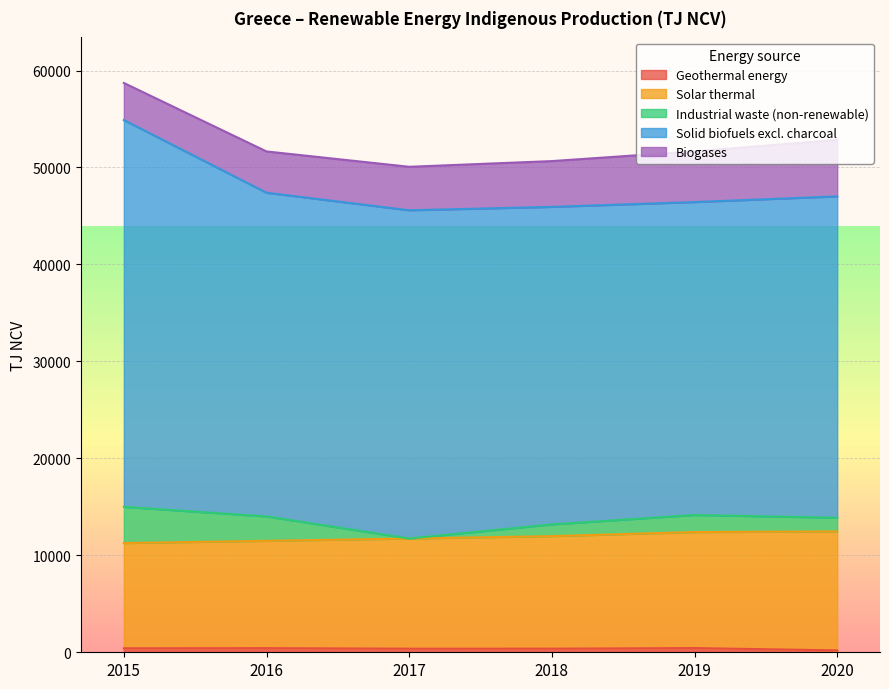

What are all the series names shown in the legend?

Geothermal energy, Solar thermal, Industrial waste (non-renewable), Solid biofuels excl. charcoal, Biogases